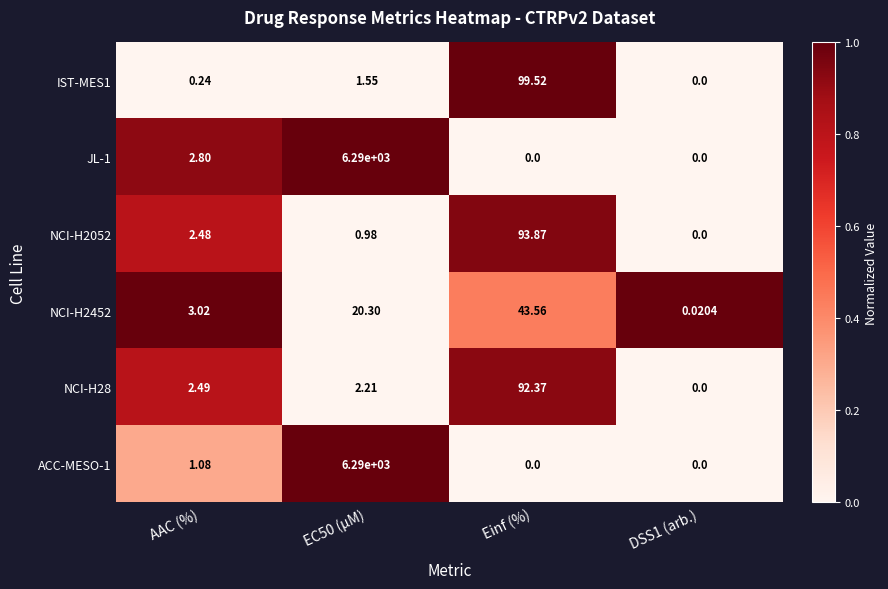

What is the spread (max minus min) of values at AAC (%)?

2.8